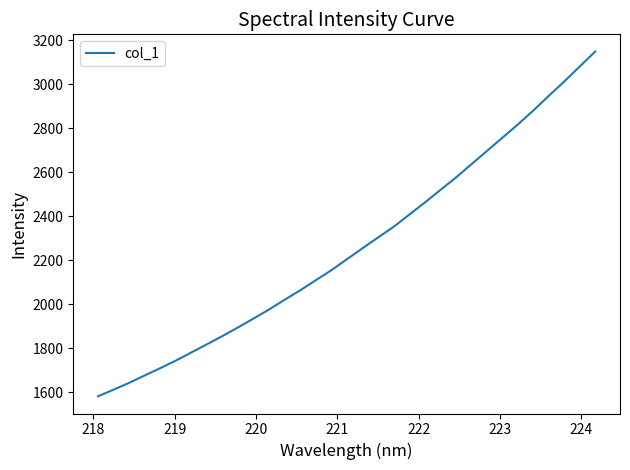

What is the greatest value displayed?

3148.7